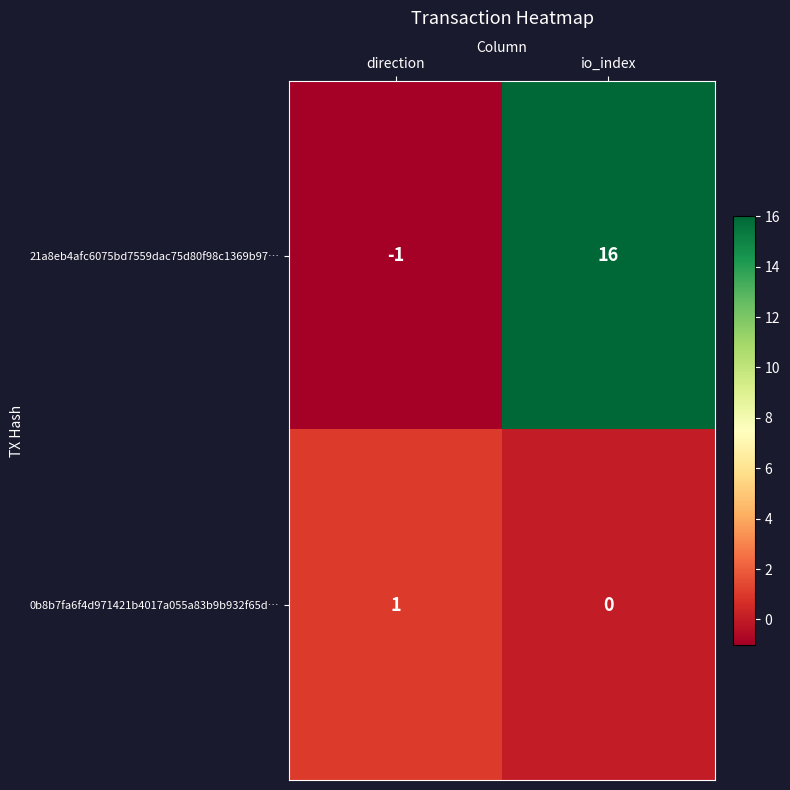

Reading right to left, extract all data points from this chart.

21a8eb4afc6075bd7559dac75d80f98c1369b97…: io_index=16	direction=-1
0b8b7fa6f4d971421b4017a055a83b9b932f65d…: io_index=0	direction=1